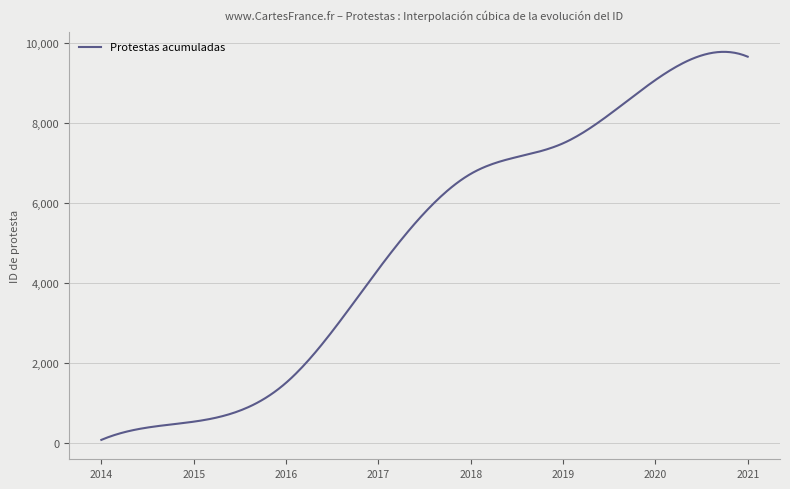

What is the maximum value shown in the chart?

9783.2